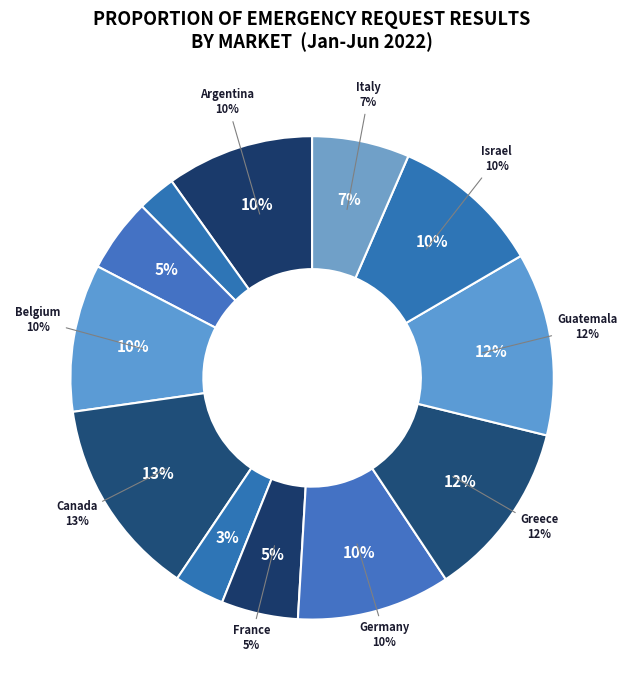

Is it true that Percentage of Legal Requests Where Some is 42% of the pie?

False